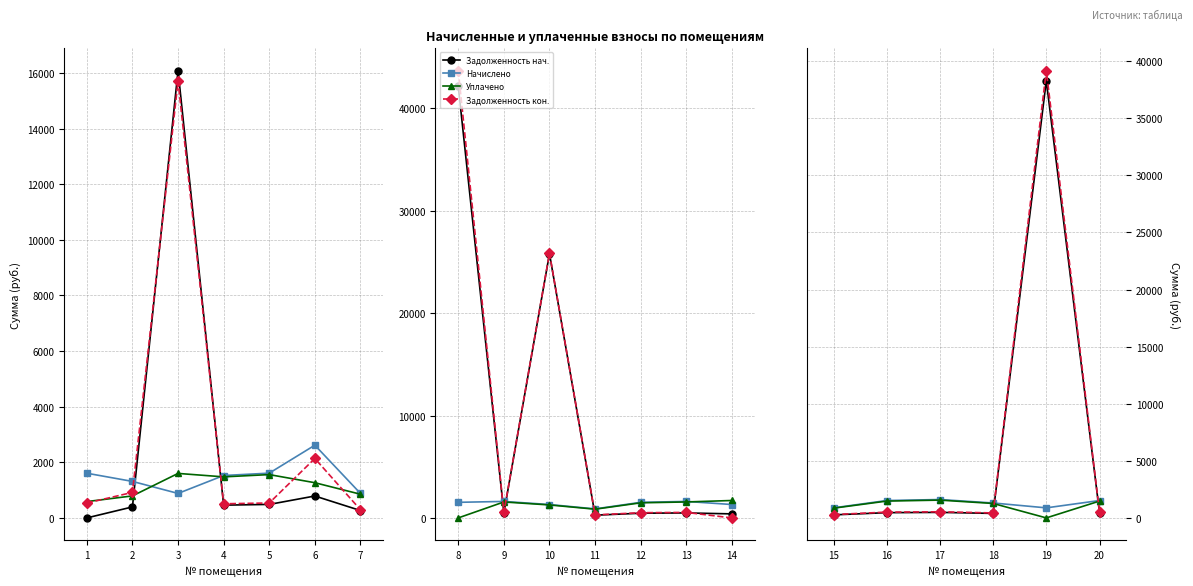

Is it true that Задолженность кон. equals 965.3 at 17?

False